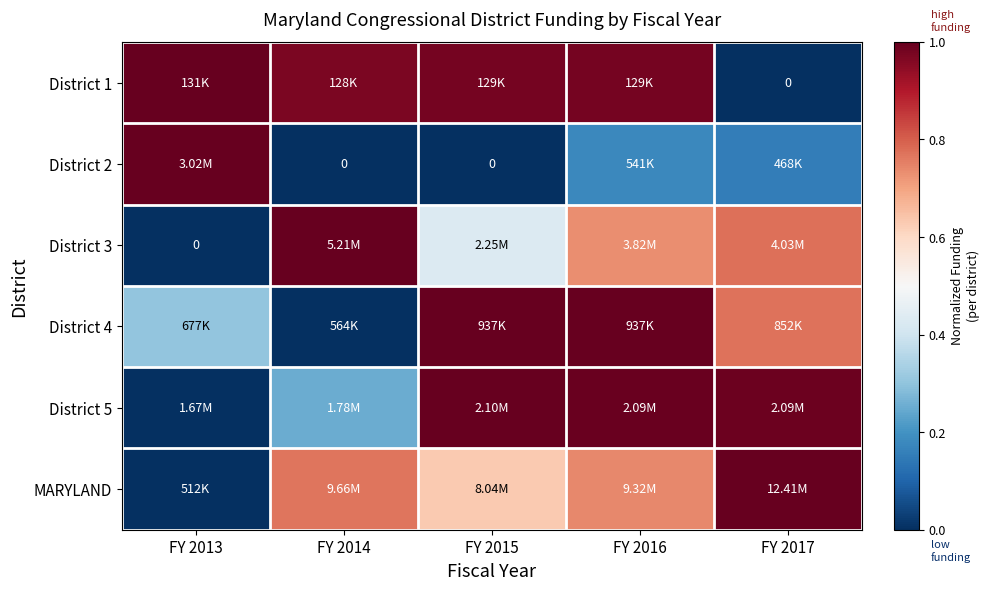

The District 1 series shows 1.0 at FY 2016. True or false?

True